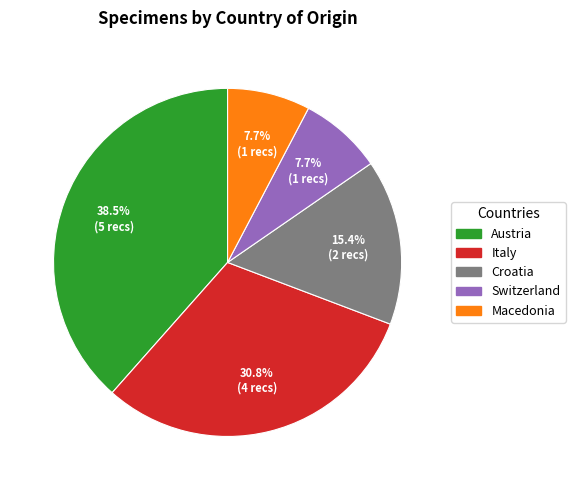

Is there a majority slice in this chart?

No